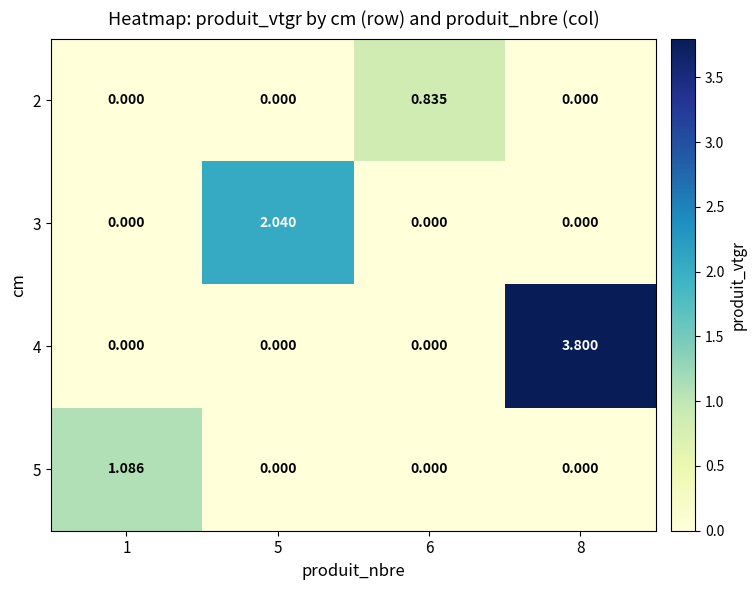

Is the value of 5 at 1 greater than the value of 2 at 8?

Yes